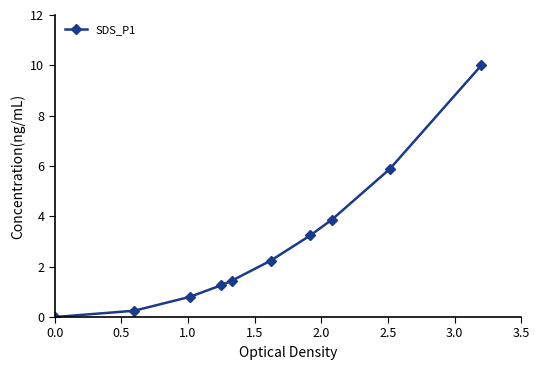

What is the average value?

2.9